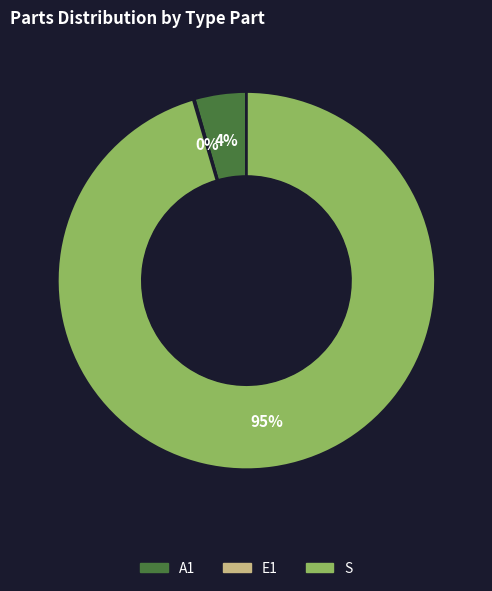

To the nearest percent, what is the combined percentage of S and A1?

100%